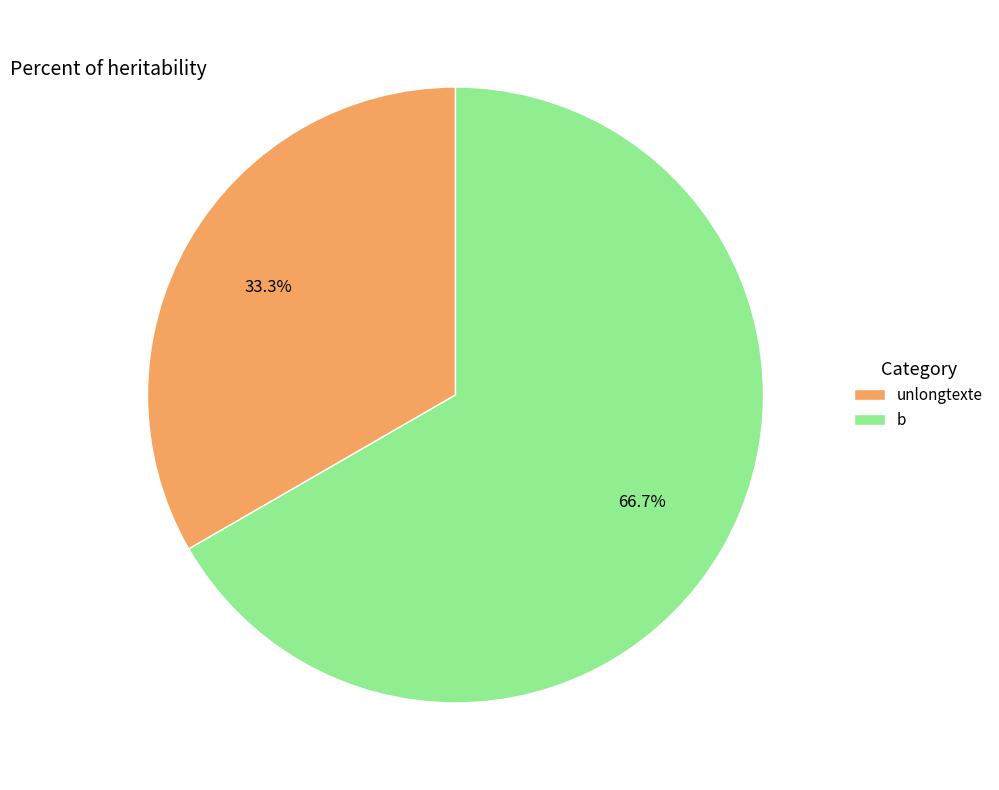

To the nearest percent, what portion does b represent?

67%